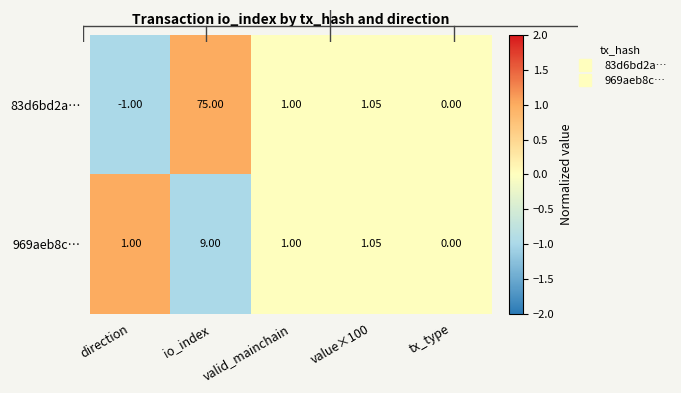

At which label does 83d6bd2a… first exceed 1?

io_index